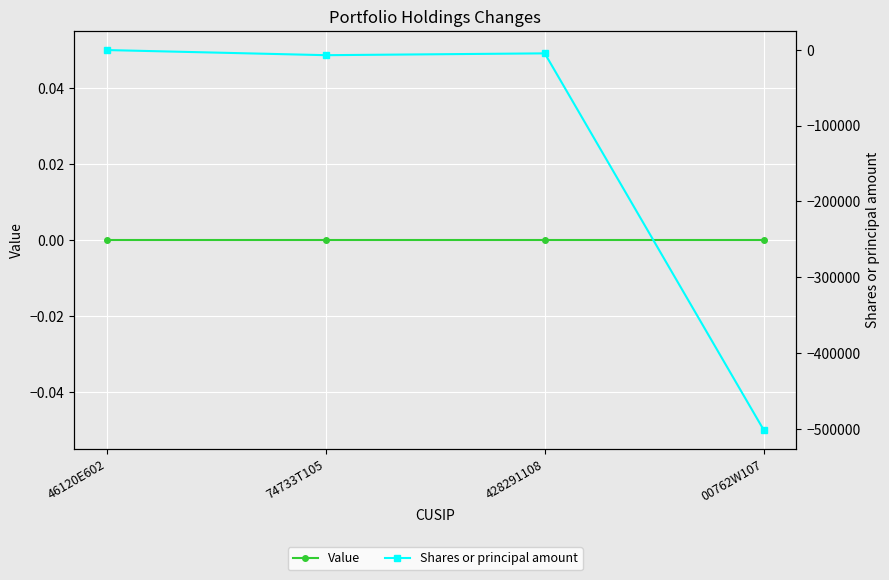

At which category does the chart reach its peak across all series?

46120E602